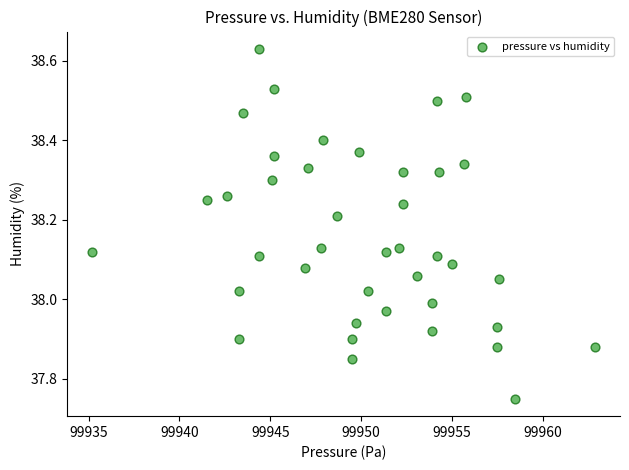

What is the range of X values (max minus min)?

27.7